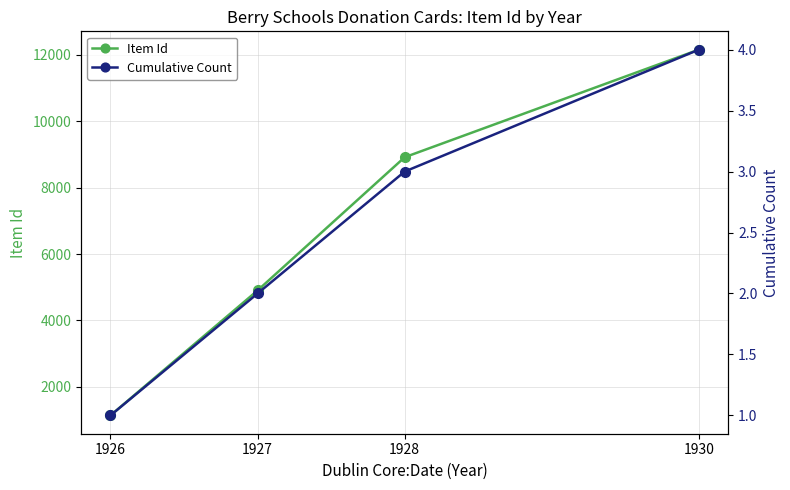

Reading left to right, transcribe all the data shown in this chart.

Item Id: 1134	4901	8917	12161
Cumulative Count: 1	2	3	4